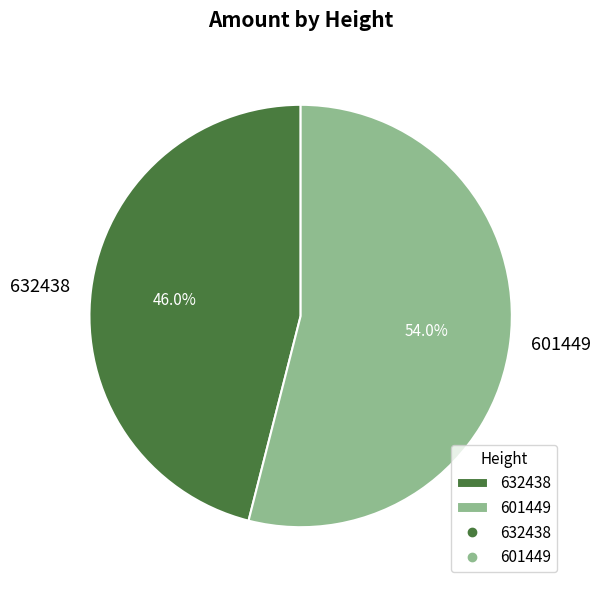

The 632438 slice represents 46% of the pie. True or false?

True